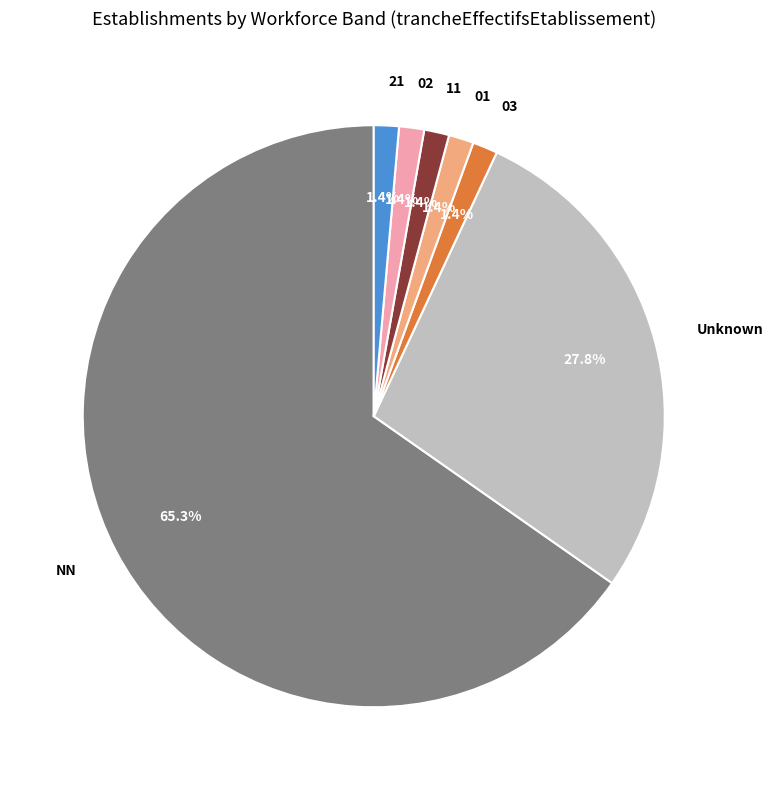

How many segments does this pie chart have?

7